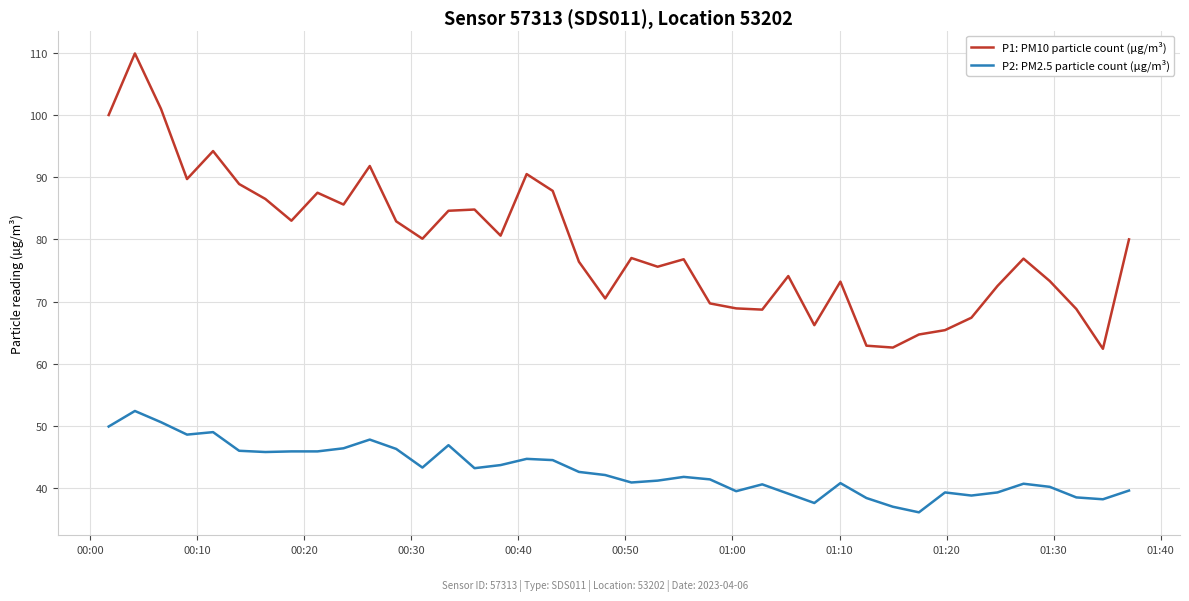

How many lines are shown in the chart?

2